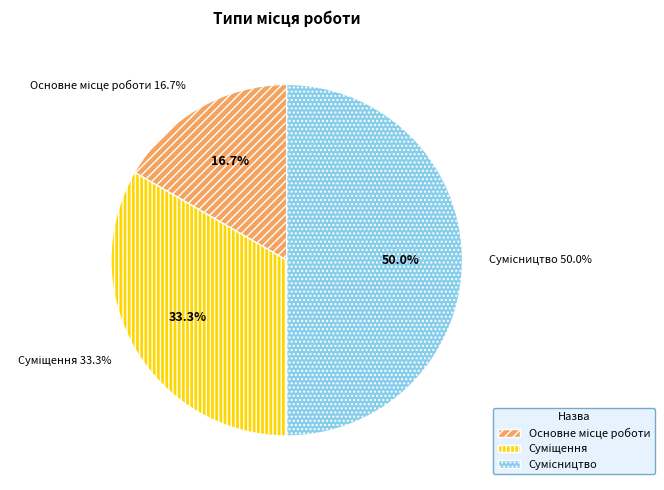

Combined, do Основне місце роботи and Суміщення account for over 50%?

No